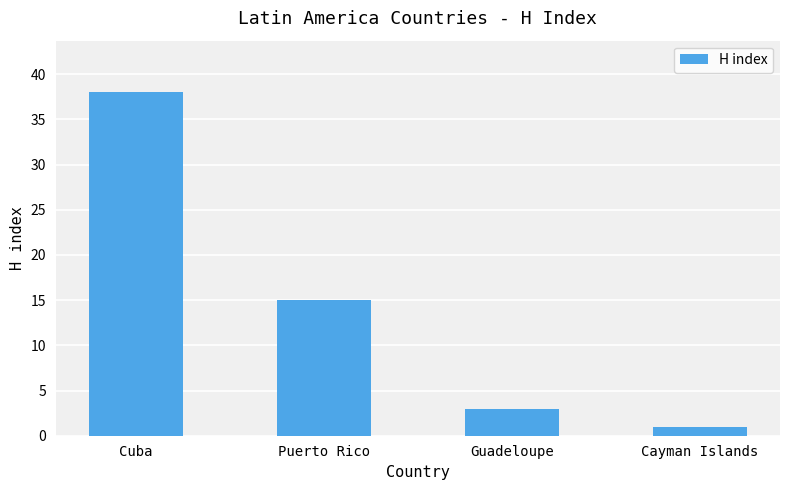

What is the difference between the values at Puerto Rico and Guadeloupe?

12